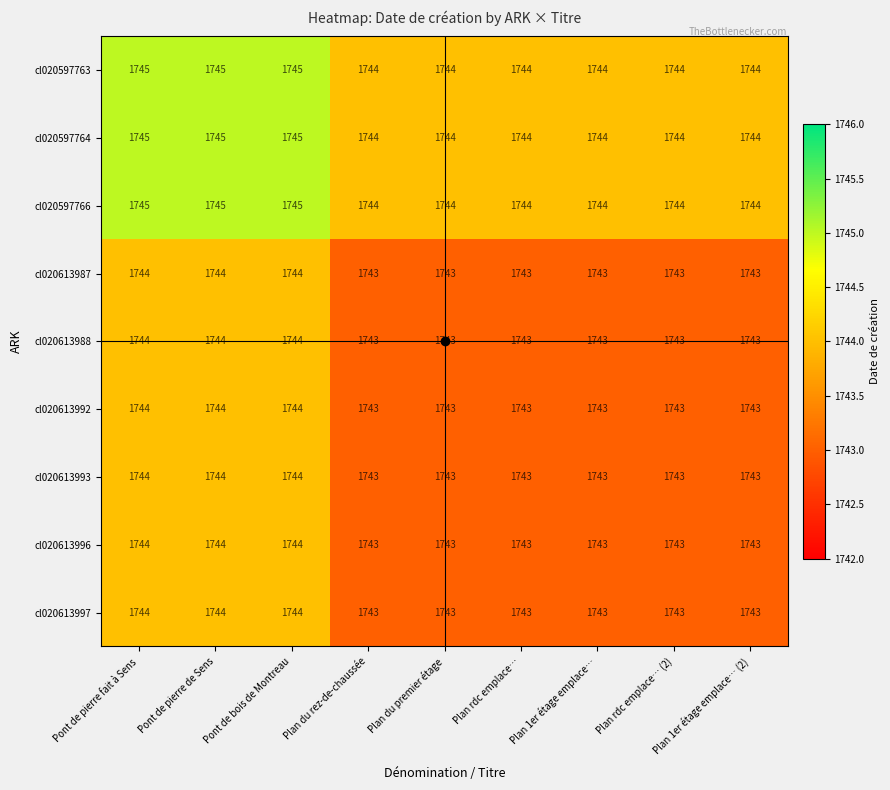

At how many categories does at least one series exceed 1743?

9